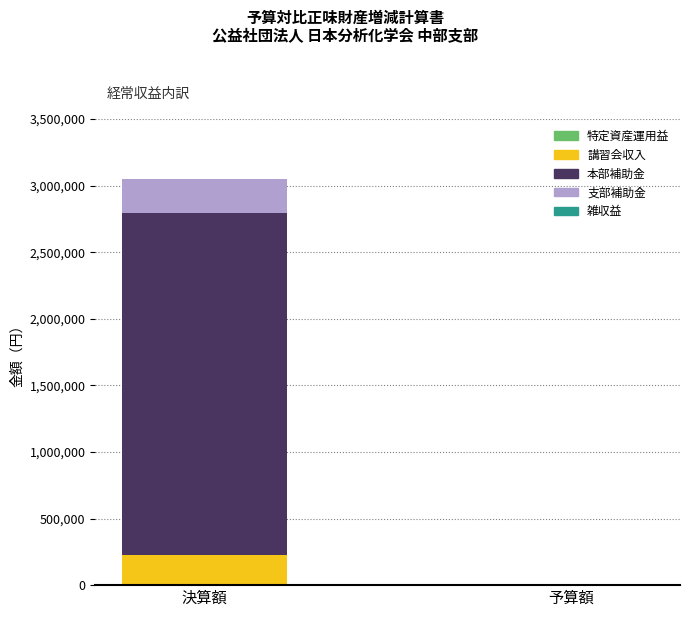

At which category is the sum across all series the highest?

決算額